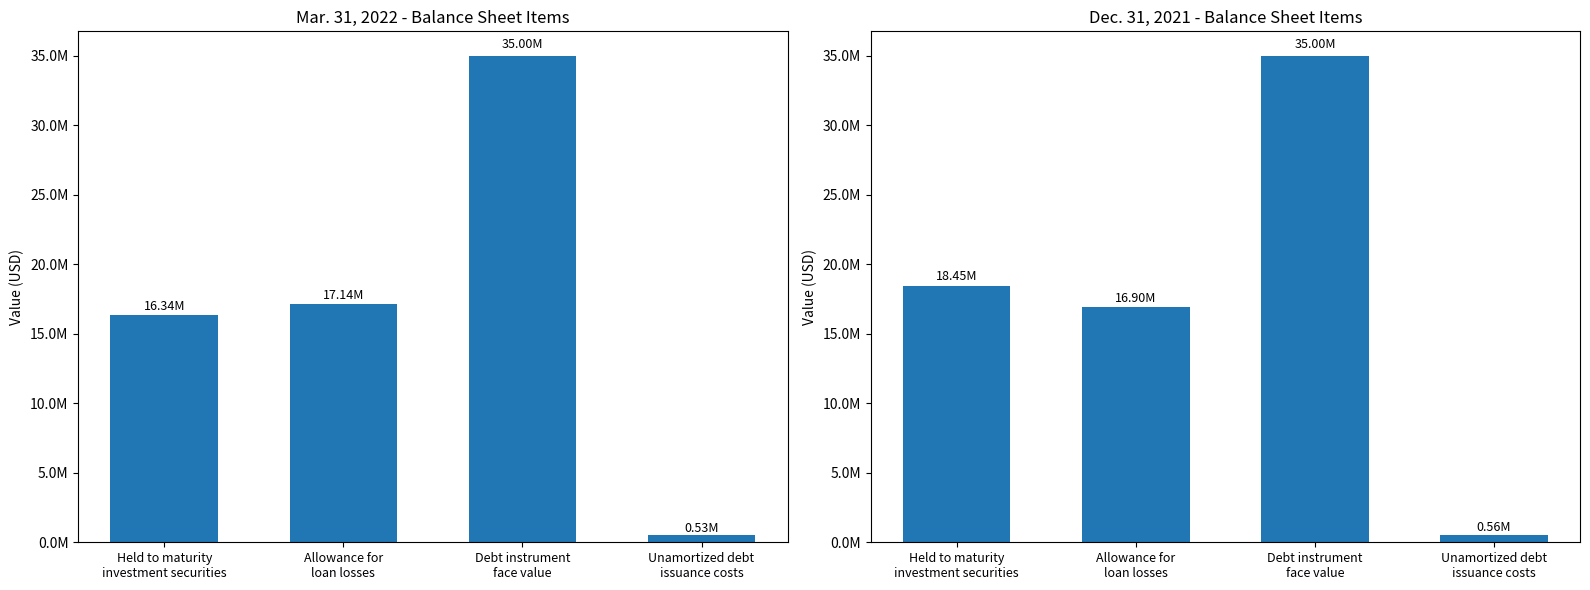

At which label does Dec. 31, 2021 first exceed 18445000?

Debt instrument
face value